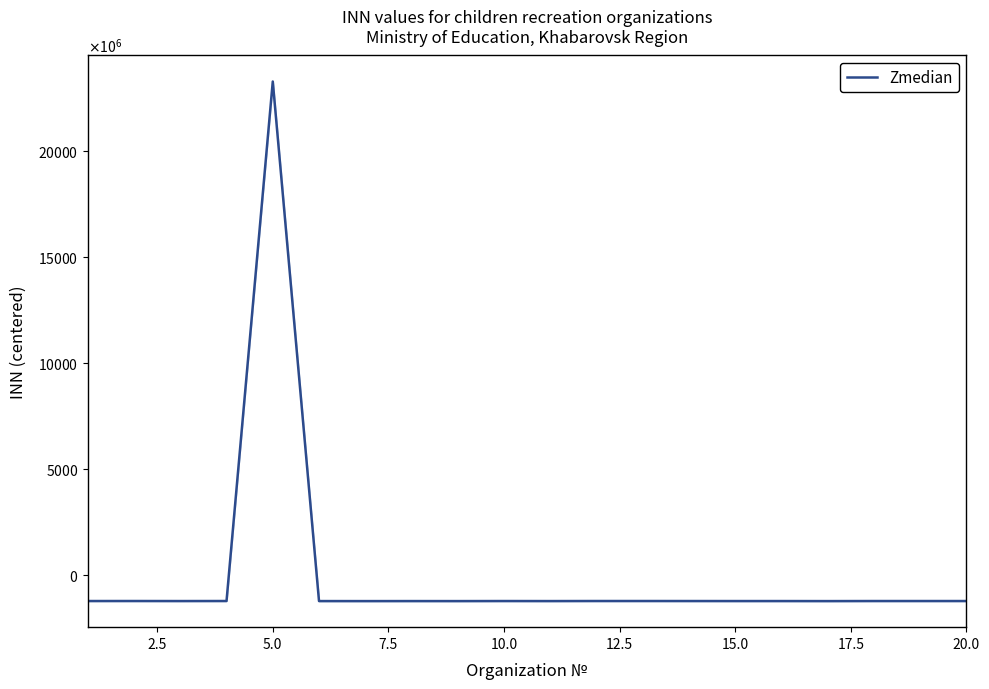

How many points are lower than both their immediate neighbors (excluding endpoints)?

7